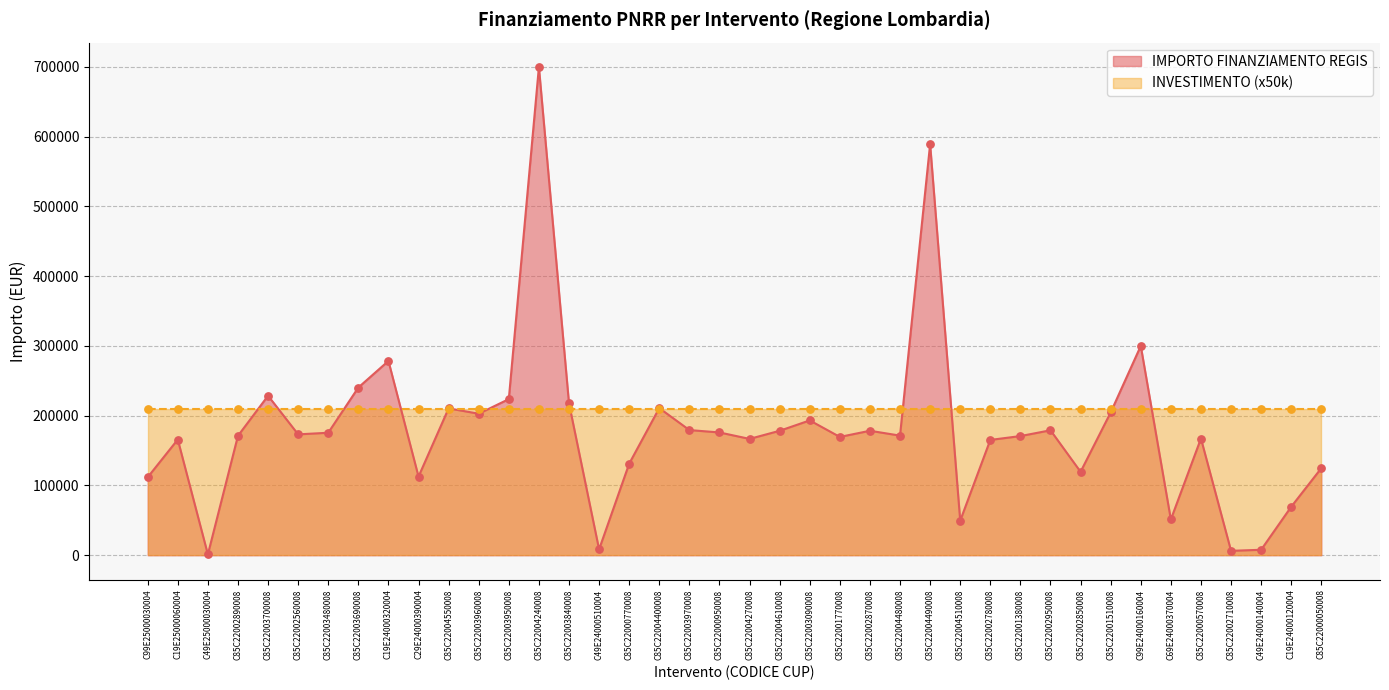

What is the change in value from C85C22004550008 to C85C22002950008?

-31409.4